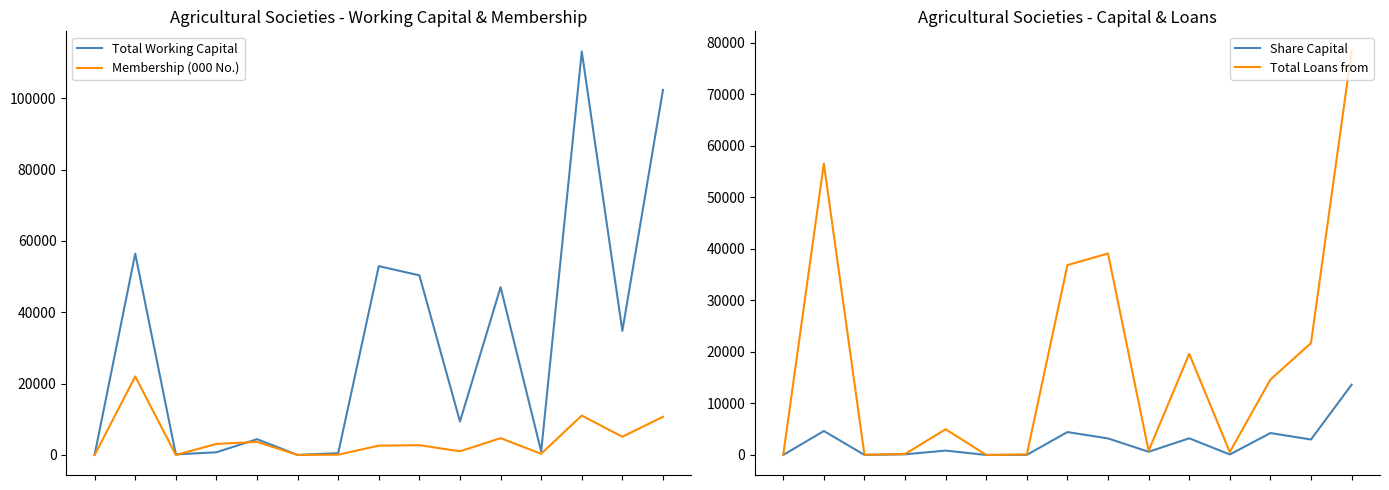

How many times do Membership (000 No.) and Total Loans from cross each other?

6